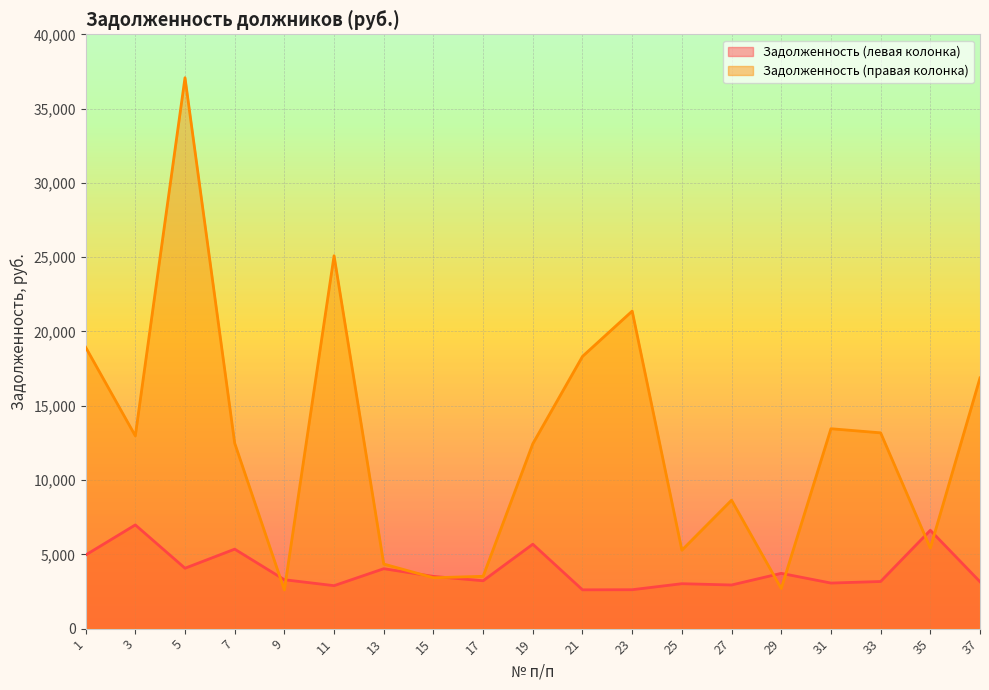

The Задолженность (правая колонка) series shows 4042.9 at 19. True or false?

False